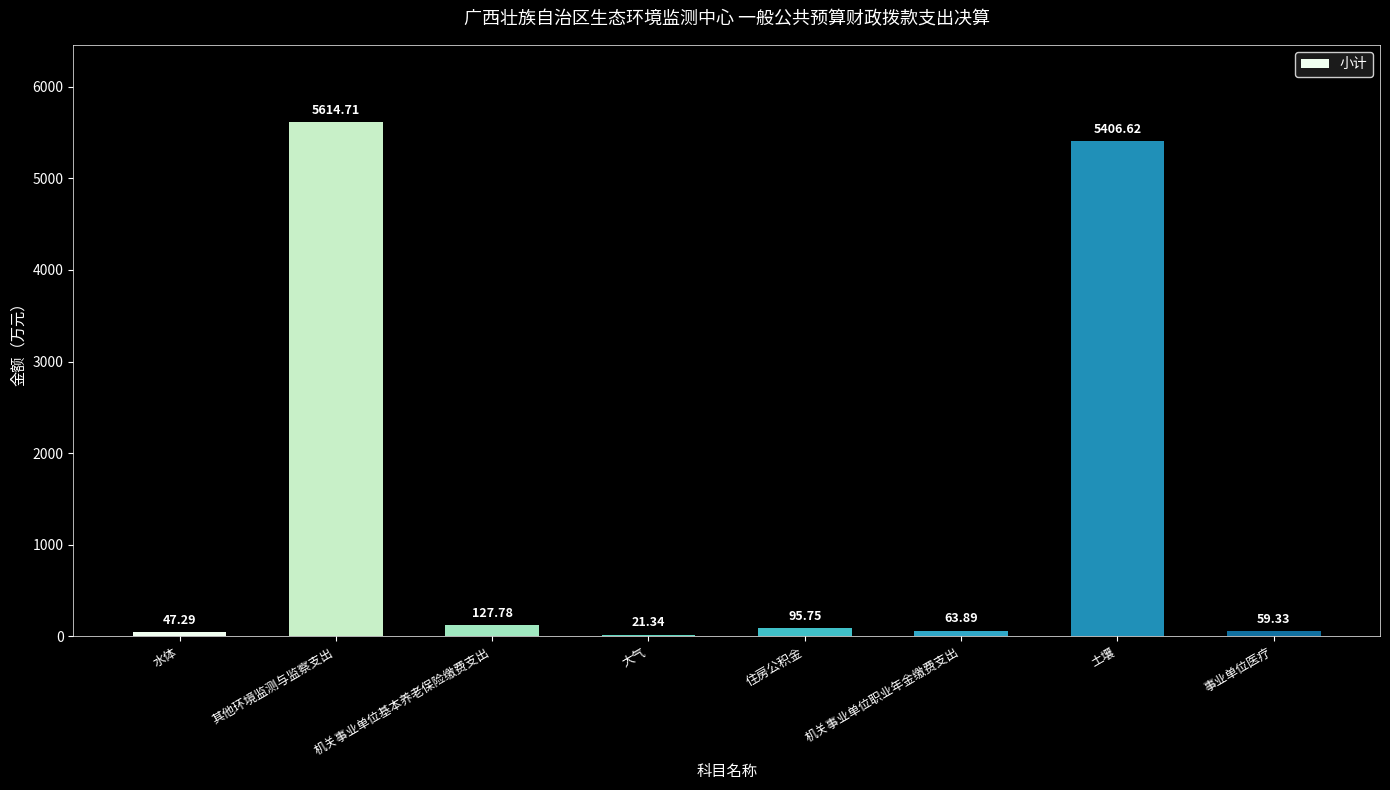

Reading left to right, transcribe all the data shown in this chart.

水体=47.3	其他环境监测与监察支出=5614.7	机关事业单位基本养老保险缴费支出=127.8	大气=21.3	住房公积金=95.8	机关事业单位职业年金缴费支出=63.9	土壤=5406.6	事业单位医疗=59.3